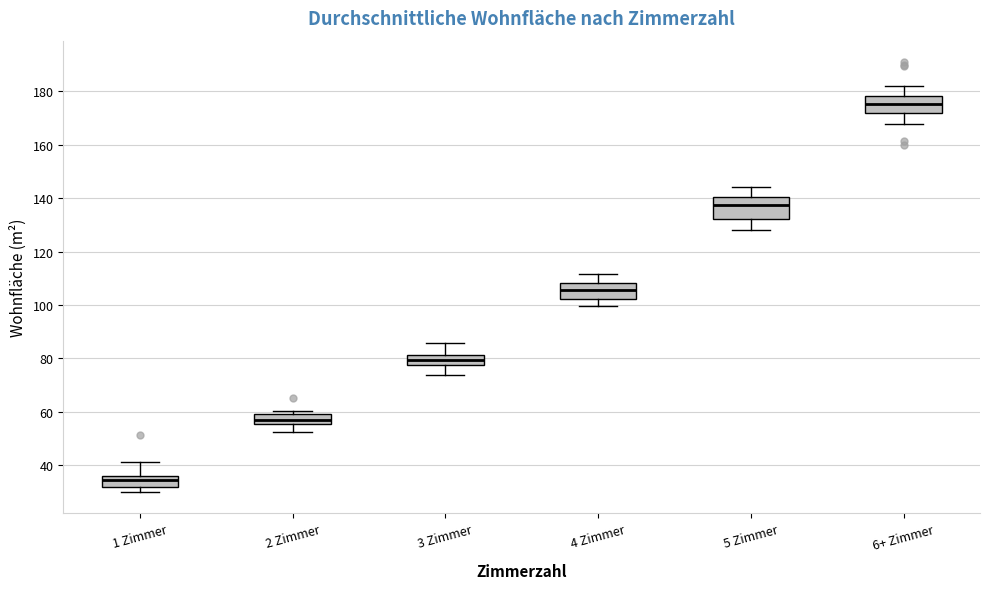

Where is the upper edge of the box for 1 Zimmer on the y-axis? The values are not printed on the chart, so give them approximately, as read against the axis.

36